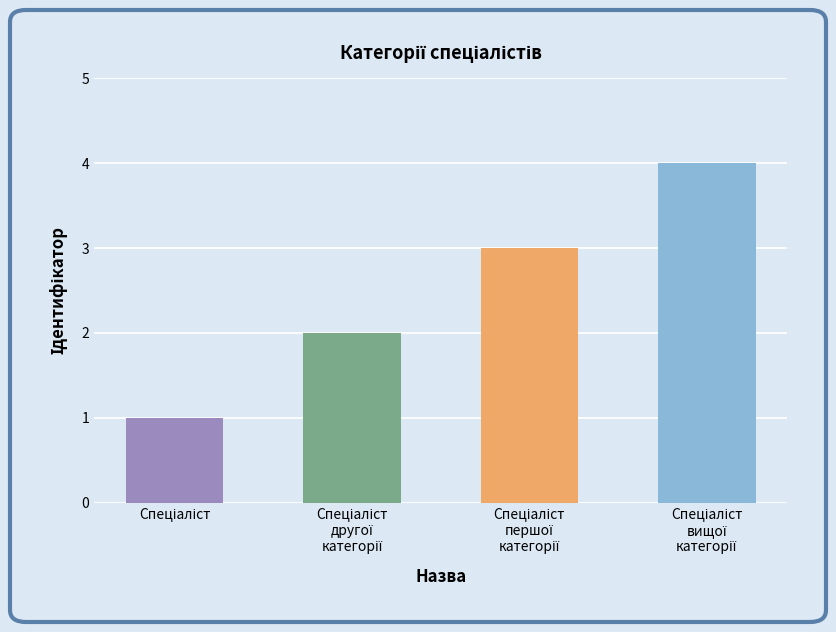

Reading left to right, list all the values displayed in this chart.

1	2	3	4